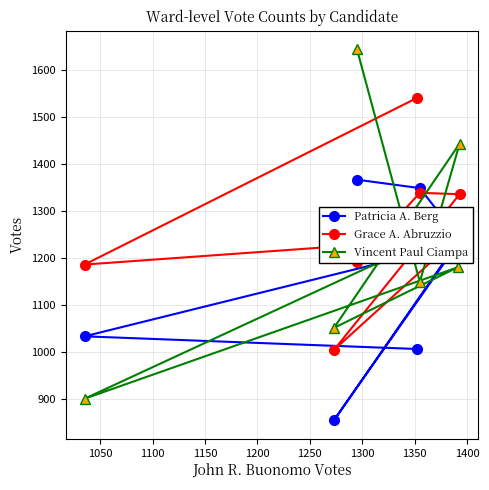

Reading right to left, extract all data points from this chart.

Patricia A. Berg: 1367	1349	1240	854	1230	1033	1006
Grace A. Abruzzio: 1192	1339	1336	1004	1243	1186	1541
Vincent Paul Ciampa: 1645	1149	1444	1051	1180	900	1228